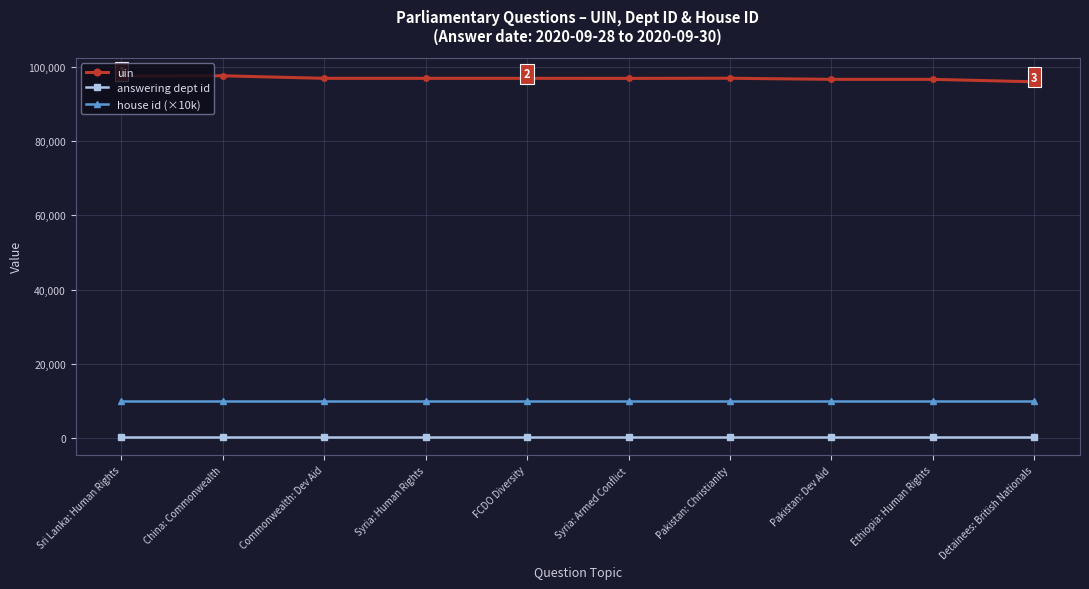

The uin series shows 96758 at Pakistan: Dev Aid. True or false?

True